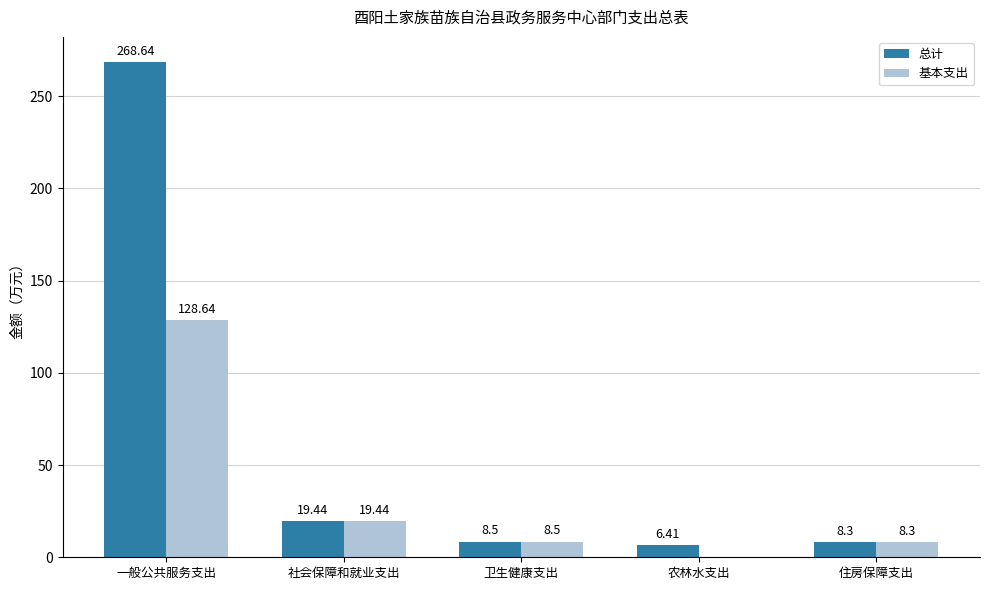

Does the chart contain stacked bars?

No